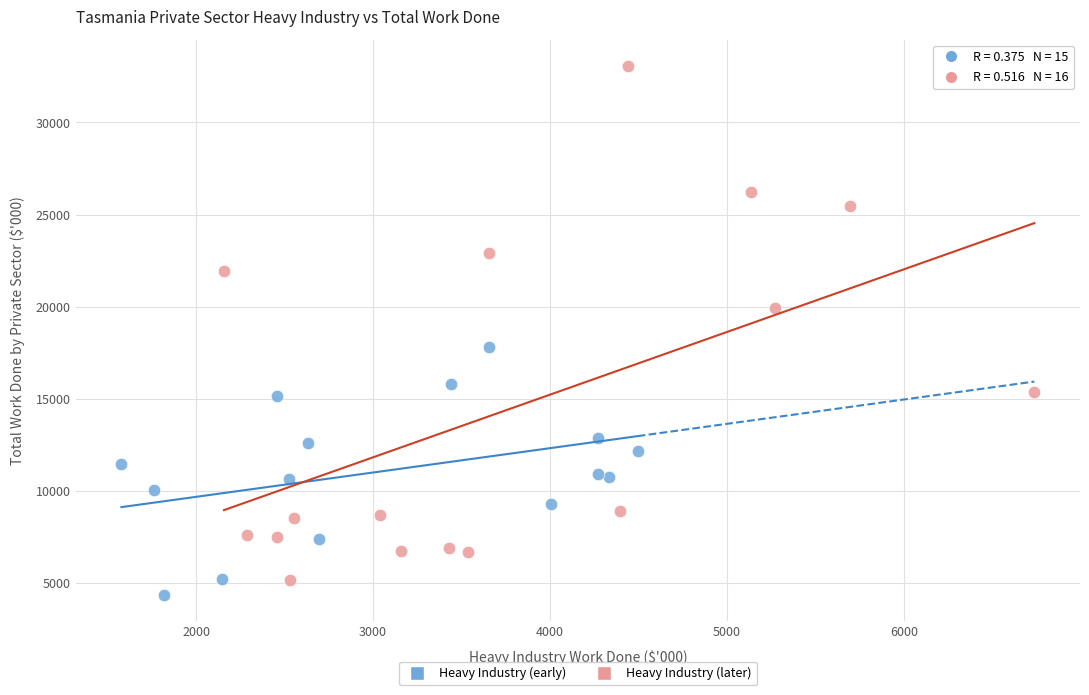

Which series contains the highest Y value?

Heavy Industry (later)